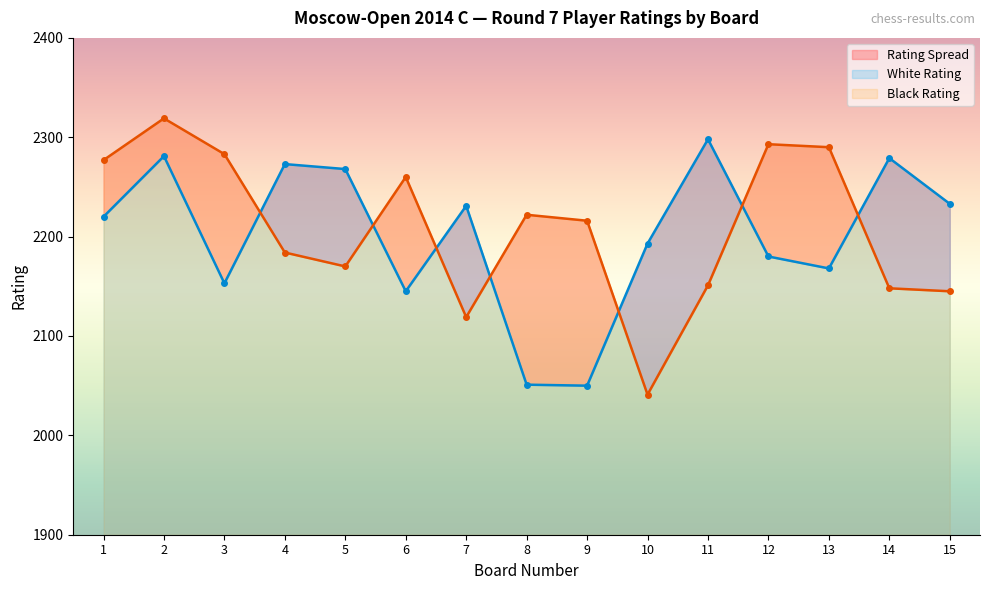

After their last crossing, which series has the higher values: White Rating or Black Rating?

White Rating